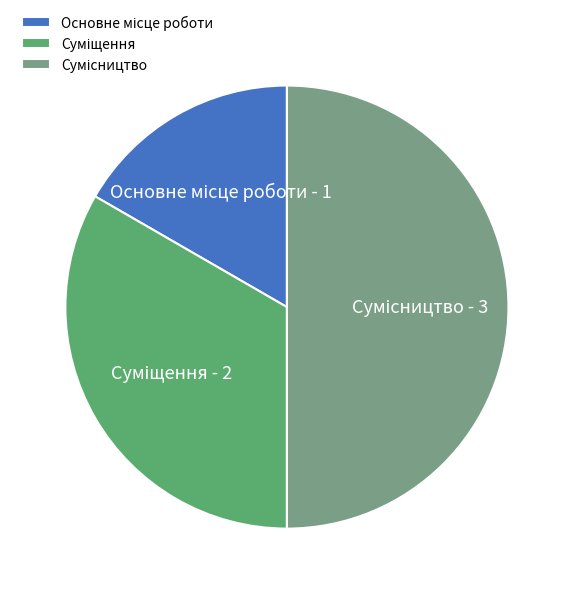

What percentage is the Суміщення slice, to the nearest percent?

33%